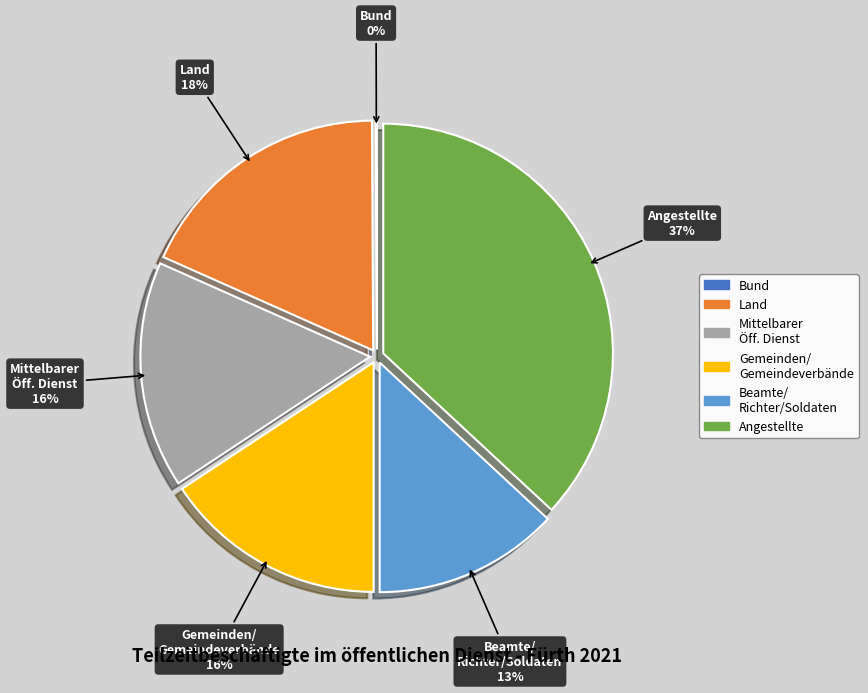

Which category has the biggest portion of the pie?

Angestellte